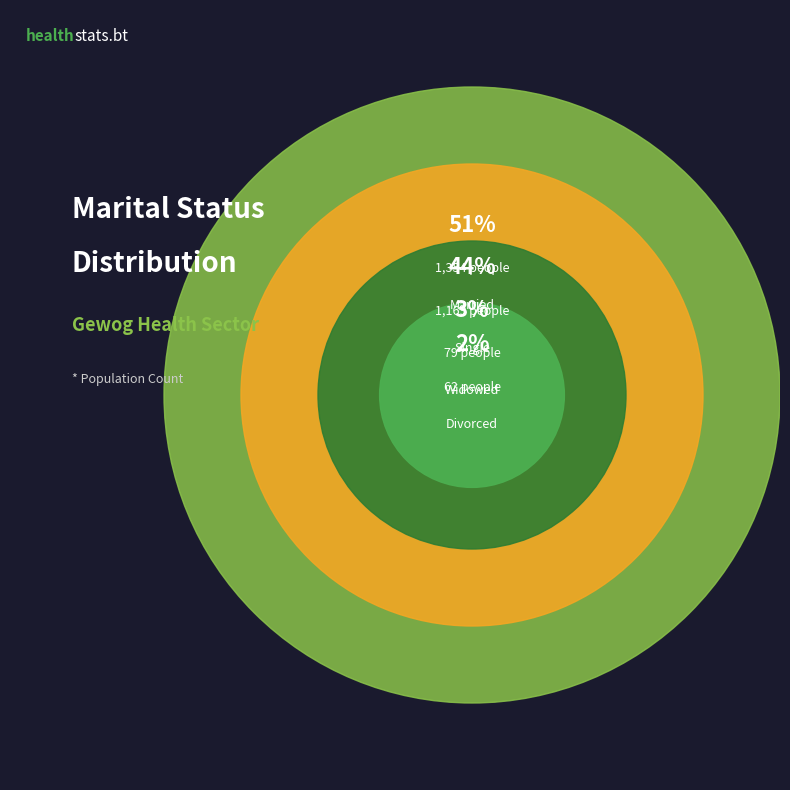

Rank the categories by value from lowest to highest.

Divorced, Widowed, Single, Married